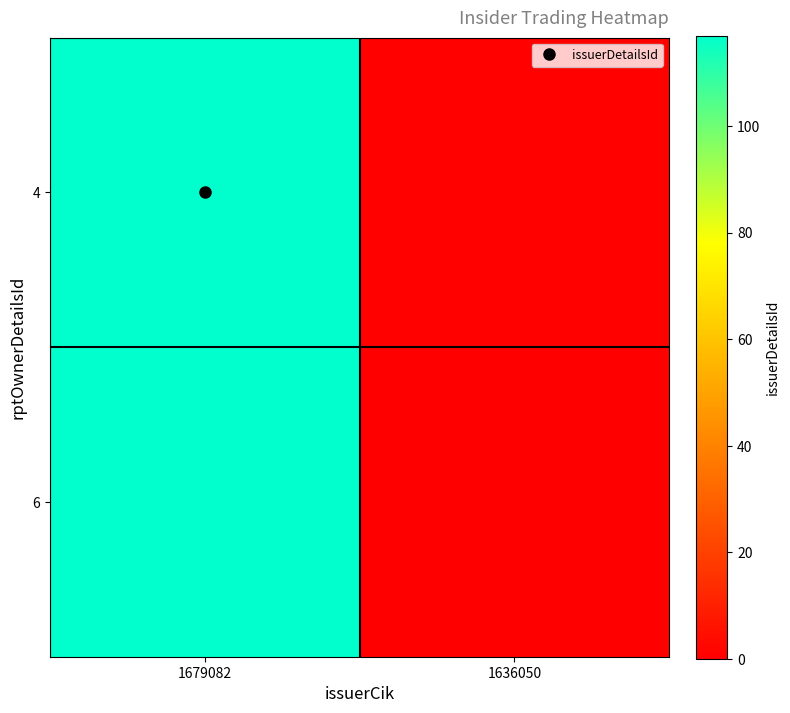

At which category is the sum across all series the highest?

1679082